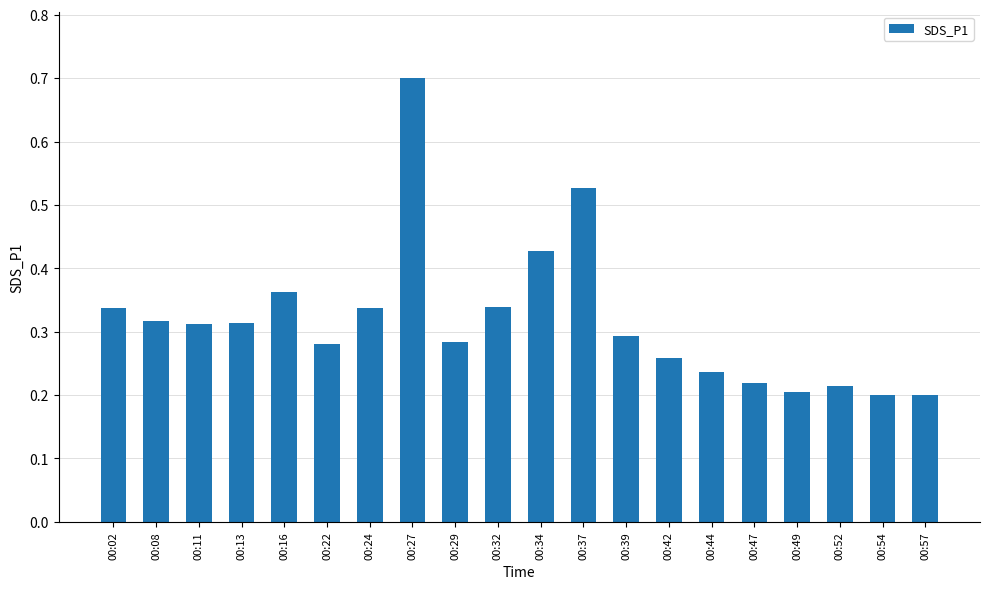

Between 00:22 and 00:32, which is larger?

00:32